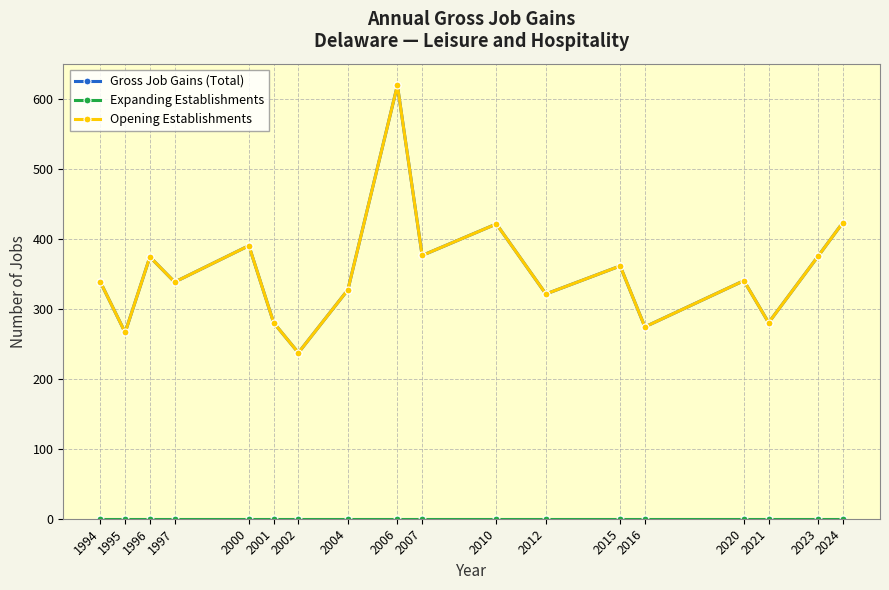

True or false: Expanding Establishments and Gross Job Gains (Total) intersect in this chart.

False